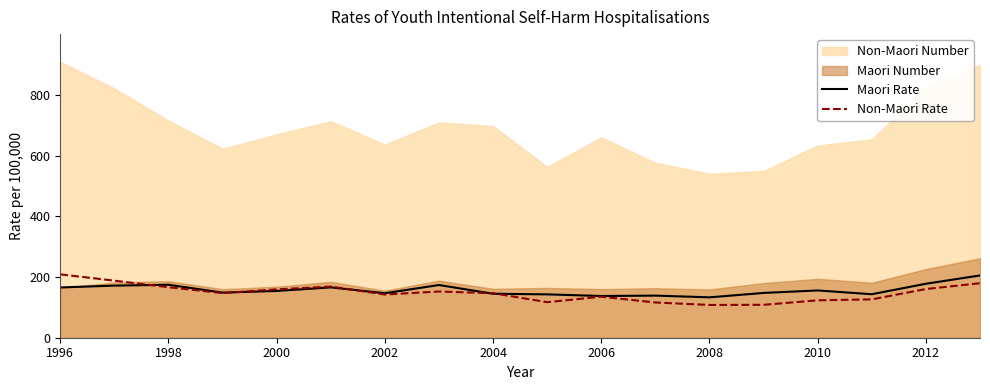

What is the maximum value for Non-Maori Rate?

208.6